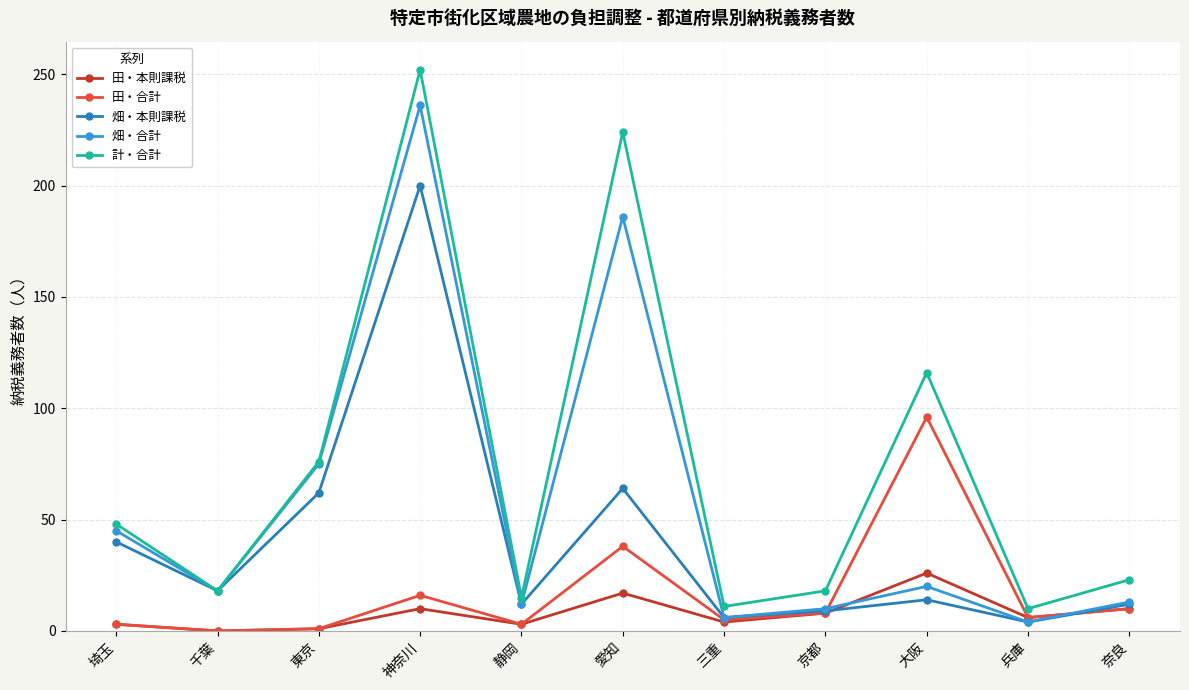

How many distinct data groups are displayed?

5